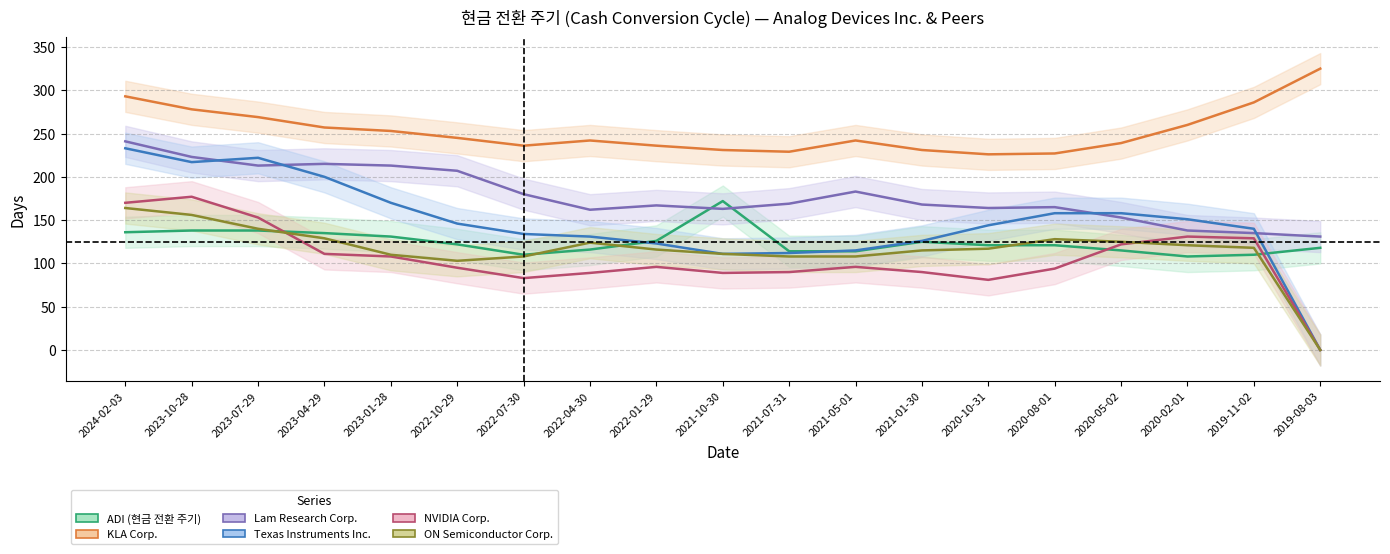

Is the value of ADI (현금 전환 주기) at 2020-08-01 greater than the value of NVIDIA Corp. at 2022-01-29?

Yes